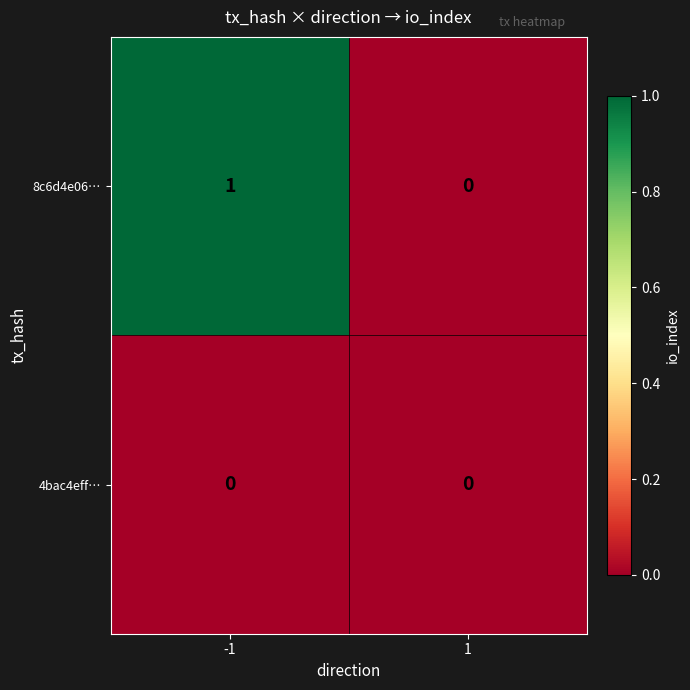

List the series in order of their overall mean, lowest first.

4bac4eff…, 8c6d4e06…